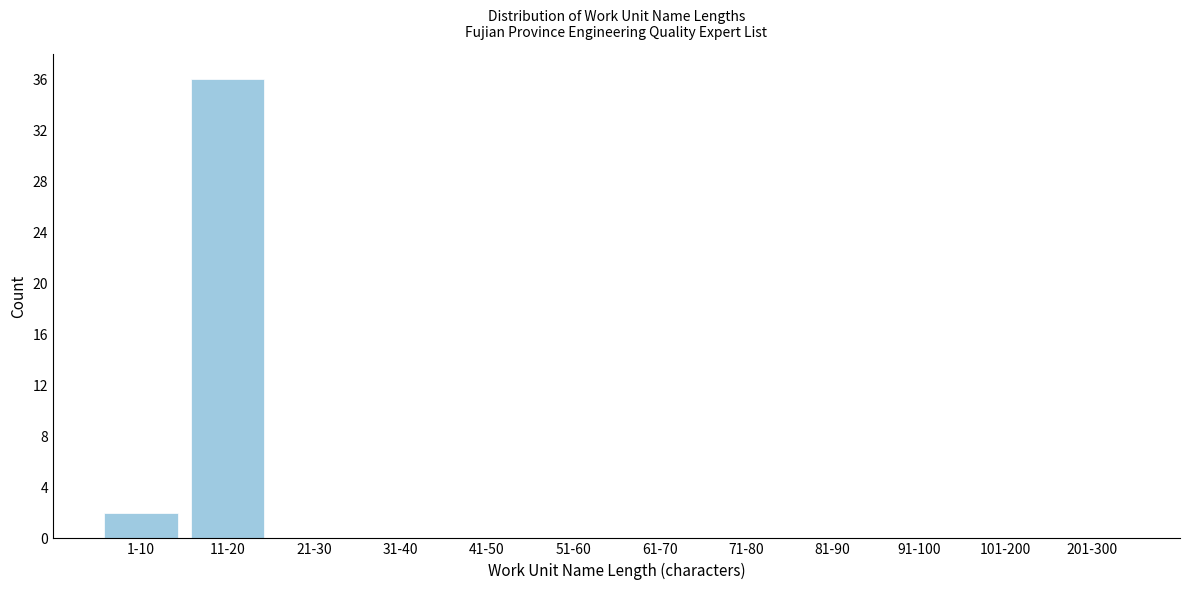

Reading left to right, transcribe all the data shown in this chart.

1-10=2	11-20=36	21-30=0	31-40=0	41-50=0	51-60=0	61-70=0	71-80=0	81-90=0	91-100=0	101-200=0	201-300=0